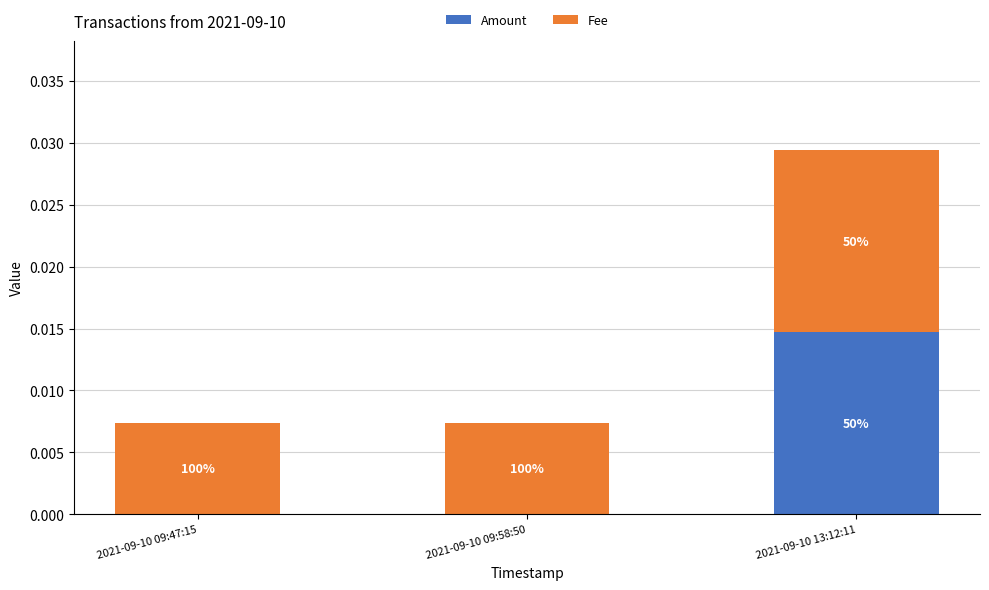

Does the chart contain stacked bars?

Yes